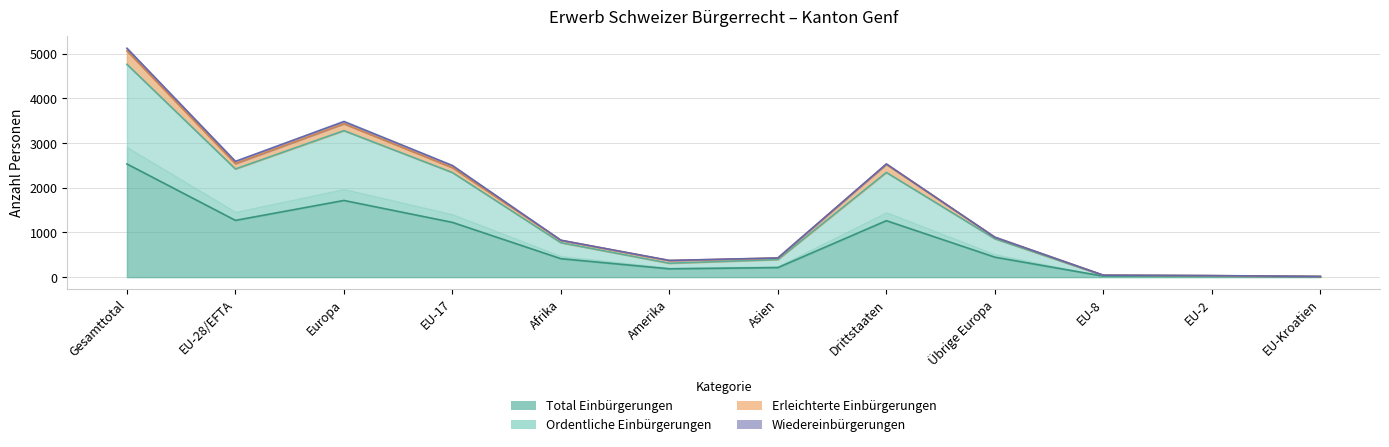

Is it true that Total Einbürgerungen equals 7 at EU-Kroatien?

True